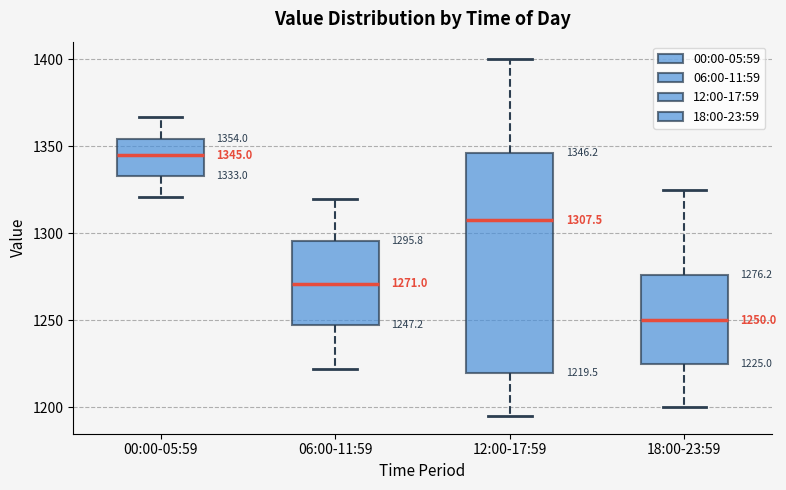

Which box has the lowest median line?

18:00-23:59